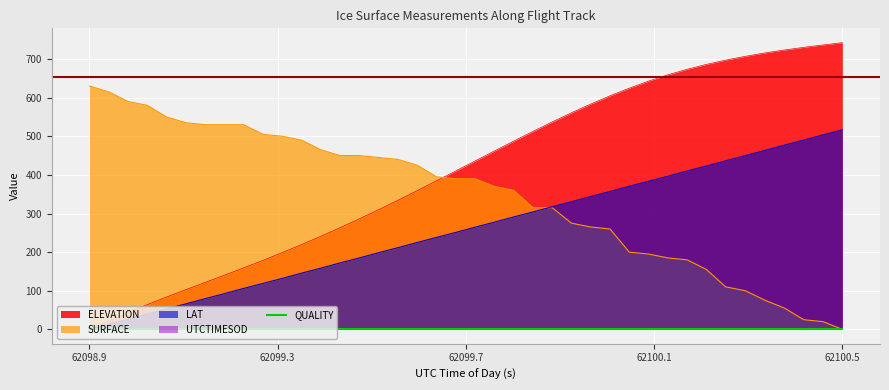

What is the average value of the ELEVATION series?

411.1